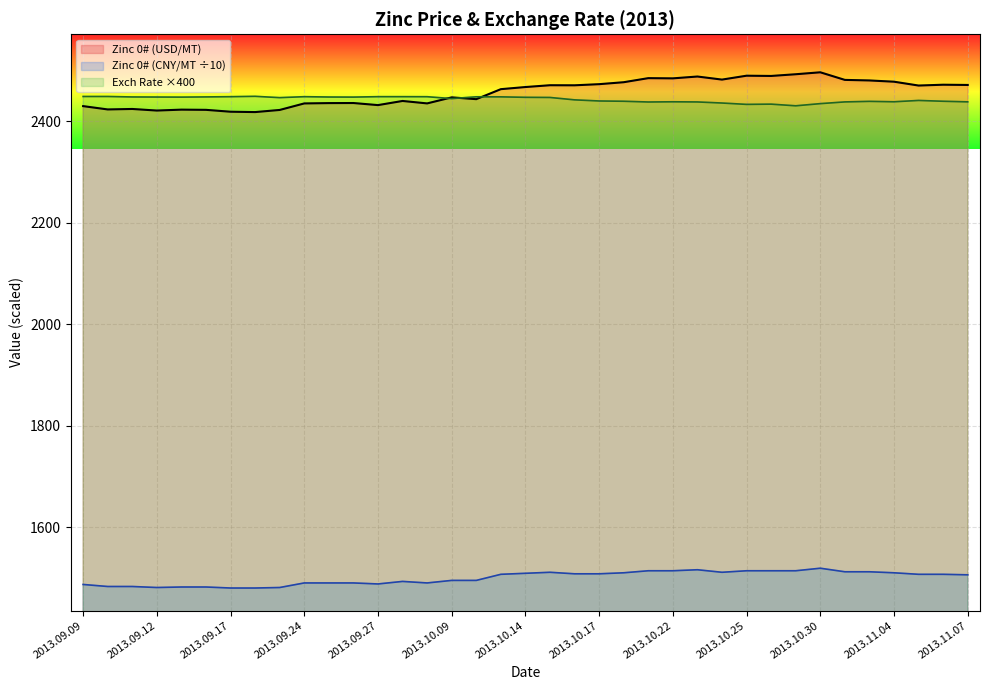

True or false: Exchange Rate (USD/CNY) has more than 0 points higher than both neighbors.

True